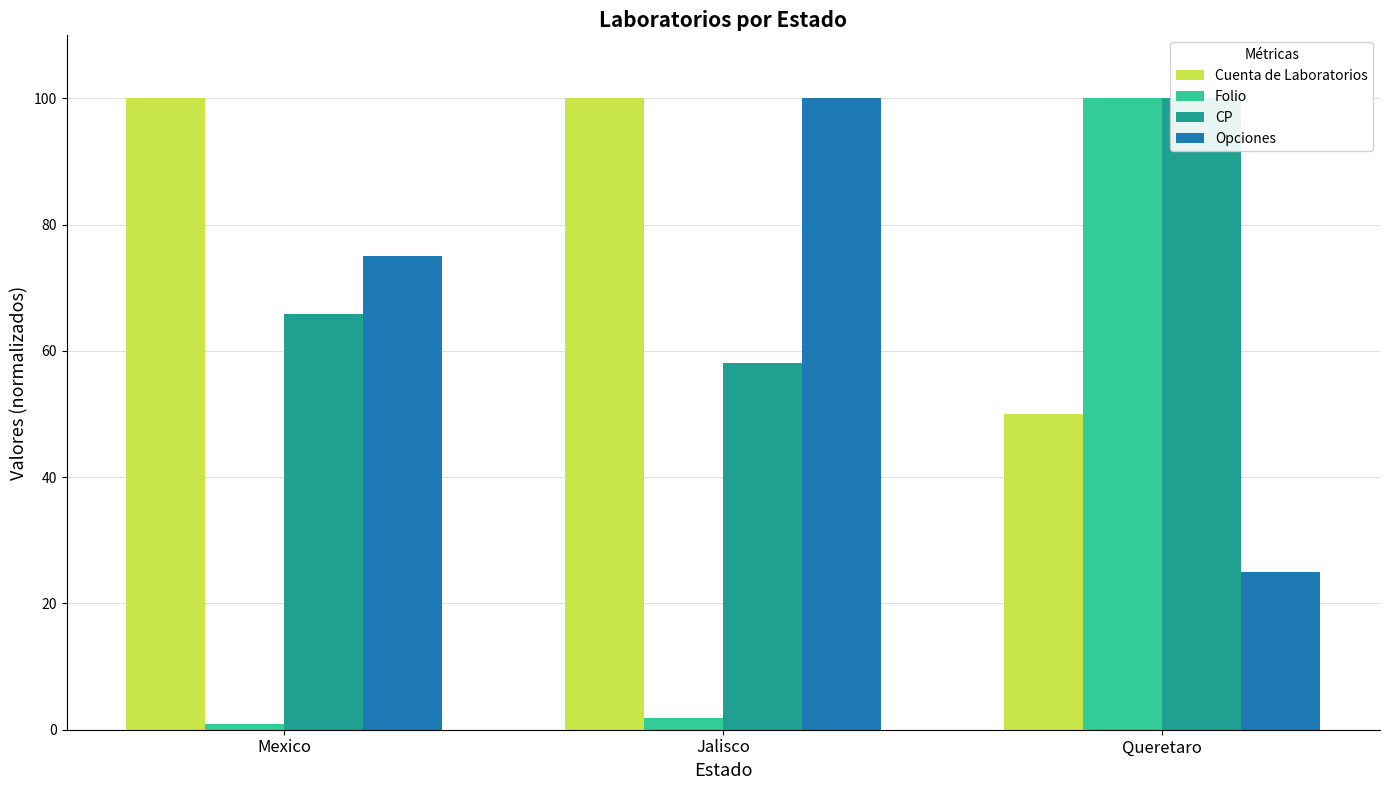

At which category is the sum across all series the highest?

Queretaro